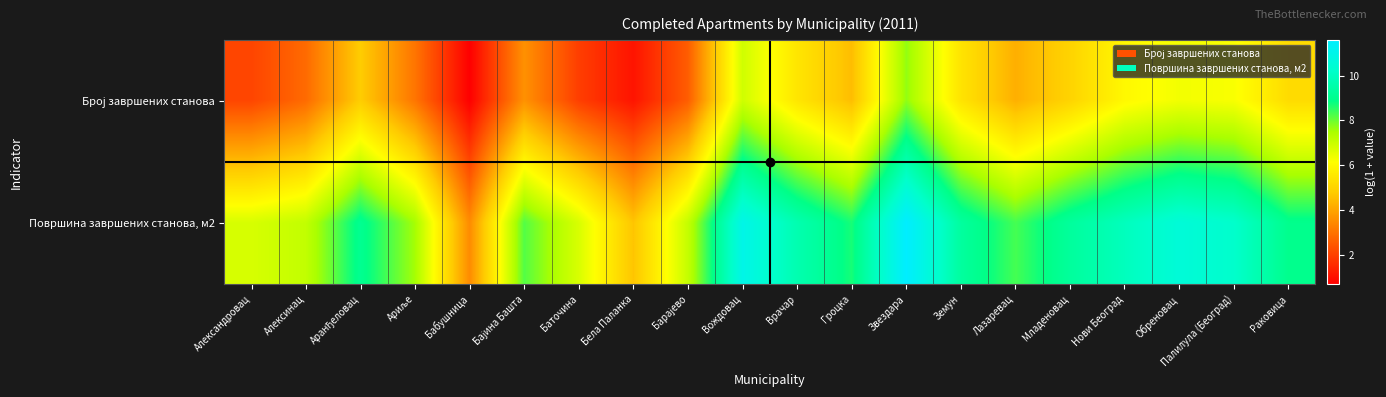

At Звездара, list the series in order from largest to smallest.

Површина завршених станова, м2, Број завршених станова